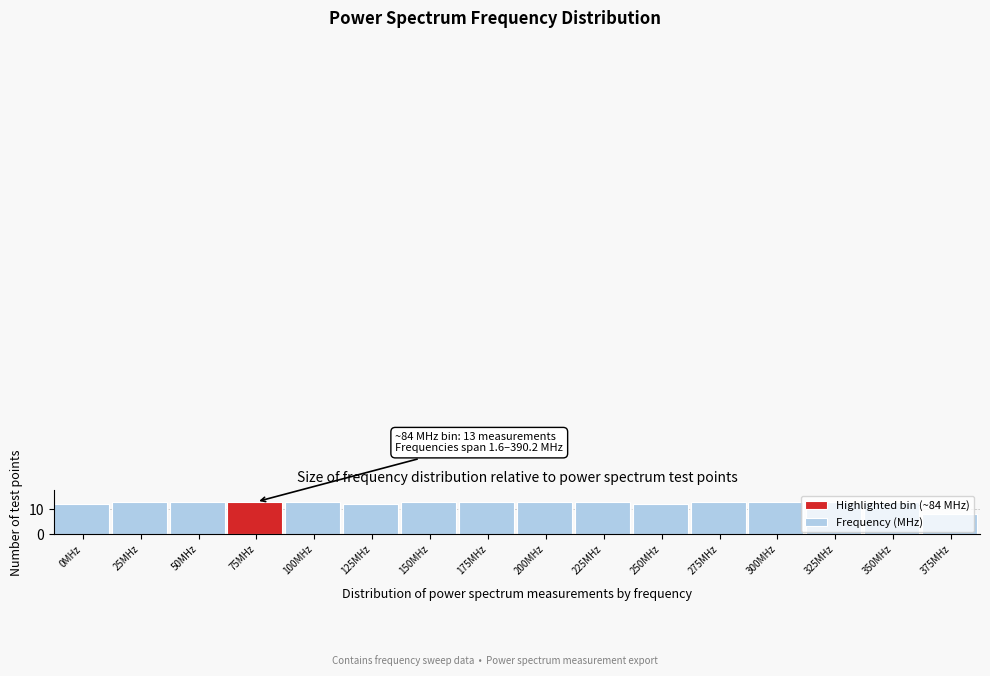

What is the label of the 11th bar from the right?

125MHz